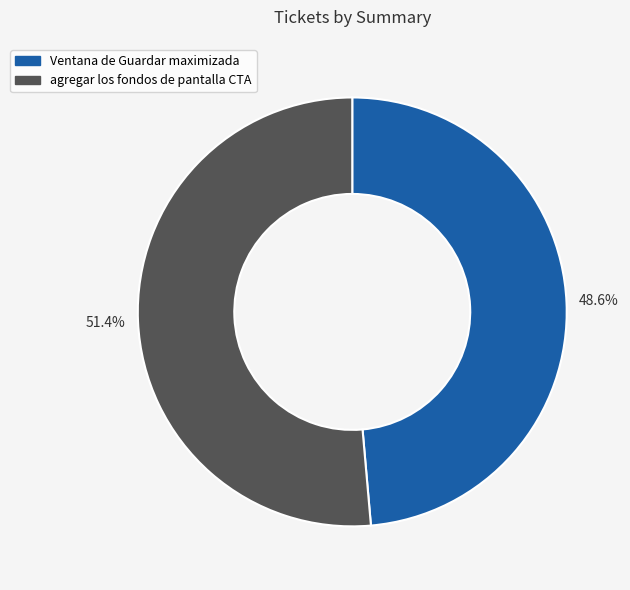

What is the majority slice?

agregar los fondos de pantalla CTA